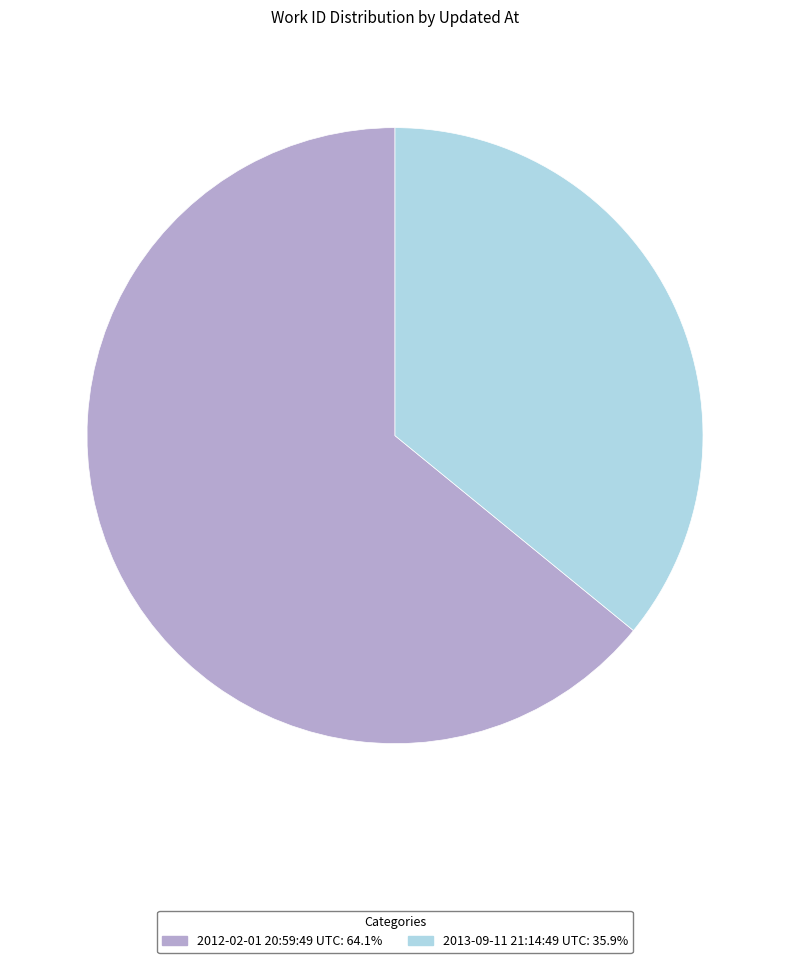

Which slice is the largest?

2012-02-01 20:59:49 UTC